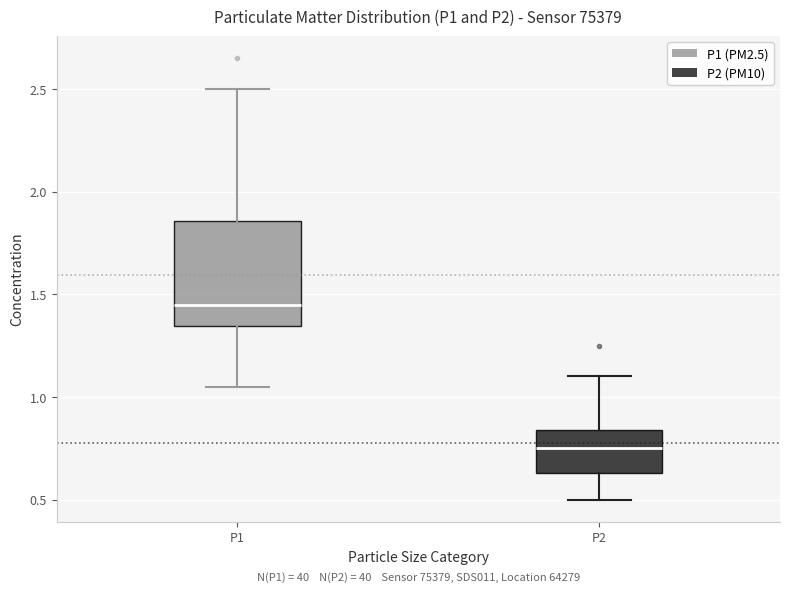

Reading left to right, read every box against the y-axis: the position of its median line, the range the box covers, and the ends of its whiskers. The values are not printed on the chart, so give them approximately, as read against the axis.

P1: median 1.45, box 1.35 to 1.85, whiskers 1.05 to 2.50
P2: median 0.75, box 0.65 to 0.85, whiskers 0.50 to 1.10